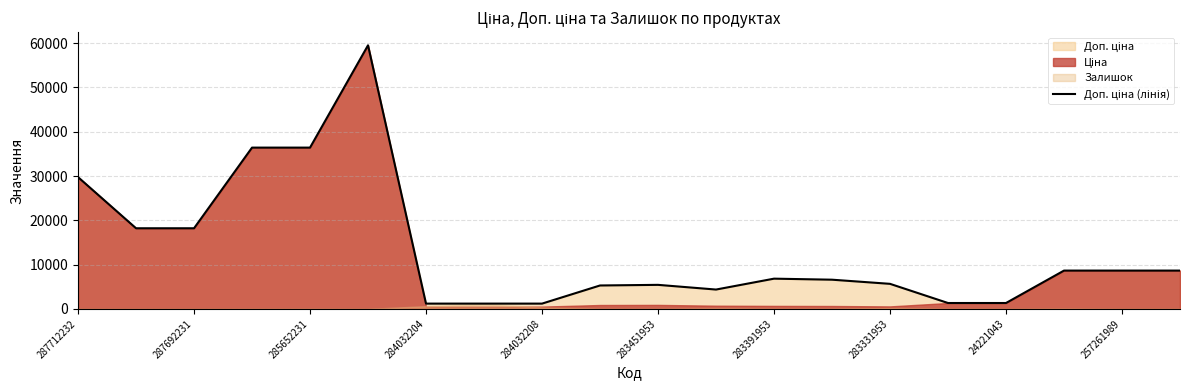

True or false: the data has more than 1 interior local peaks.

True